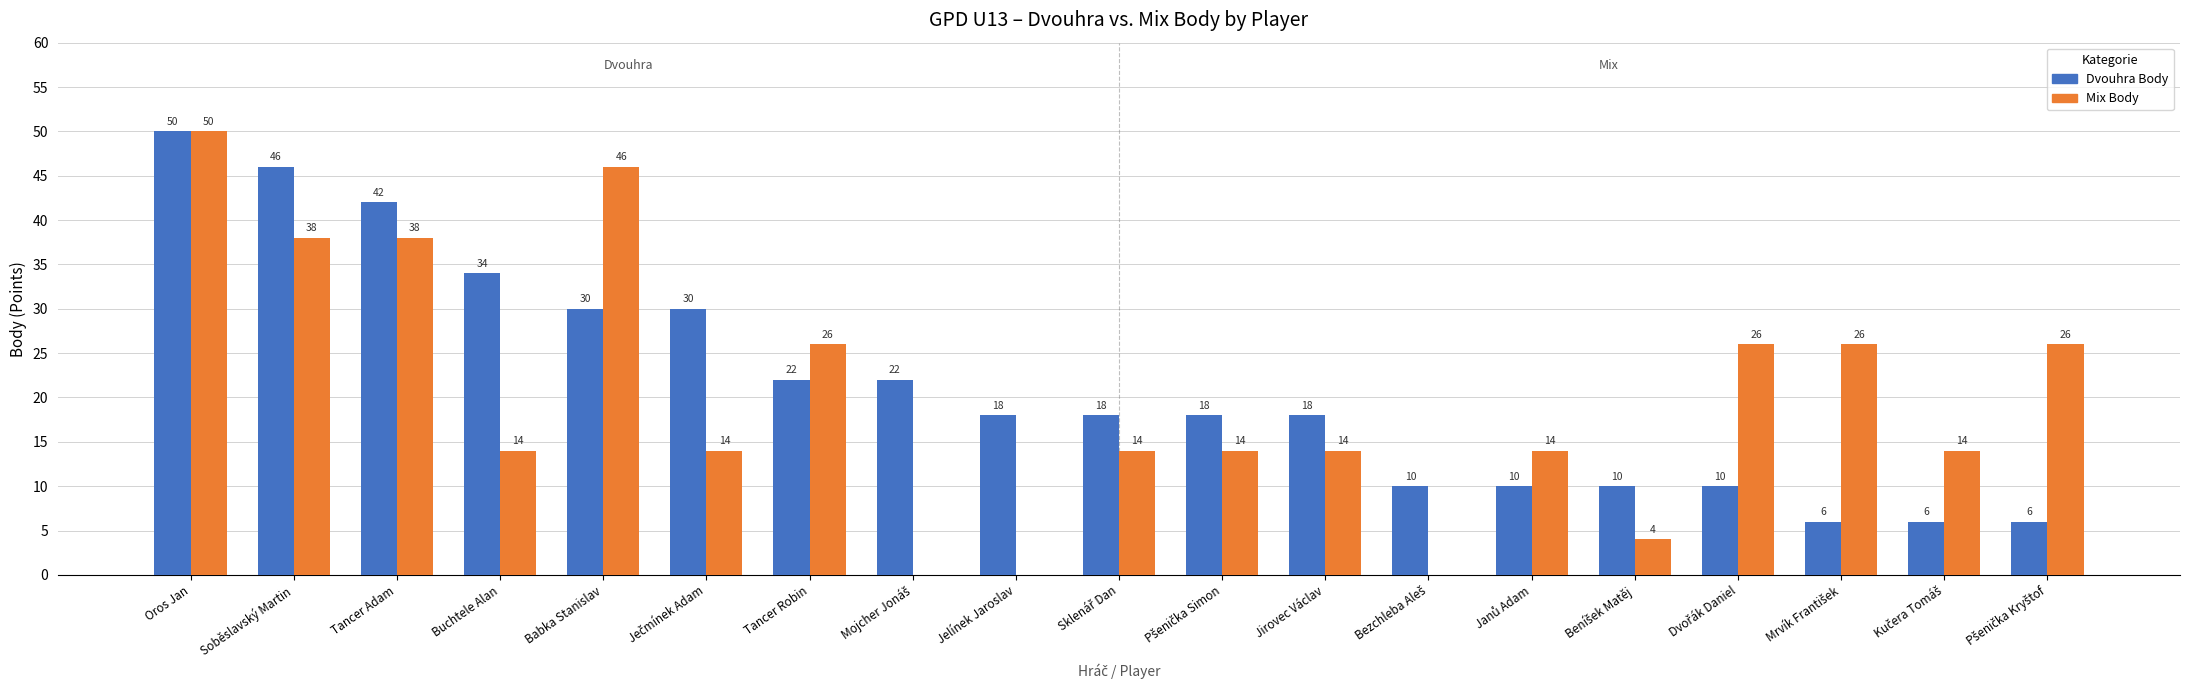

Which label corresponds to the largest value in the chart?

Oros Jan